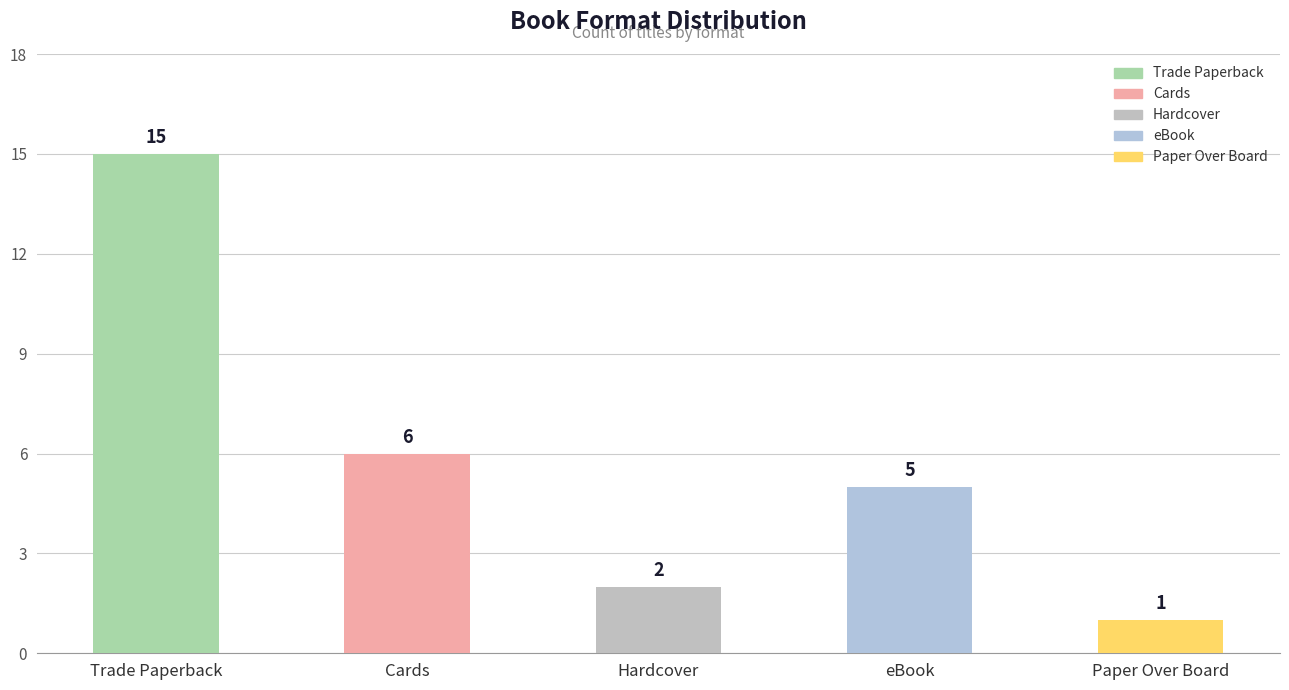

At which category does the chart reach its minimum across all series?

Paper Over Board